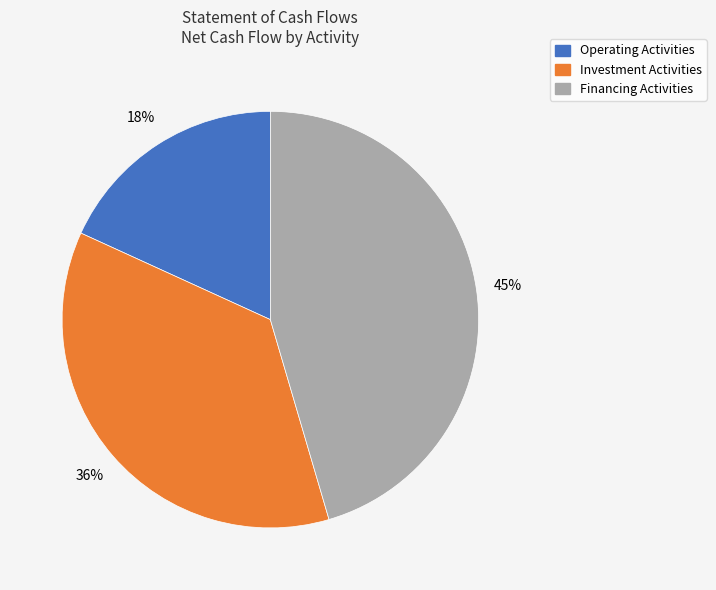

Count the number of slices in the pie.

3